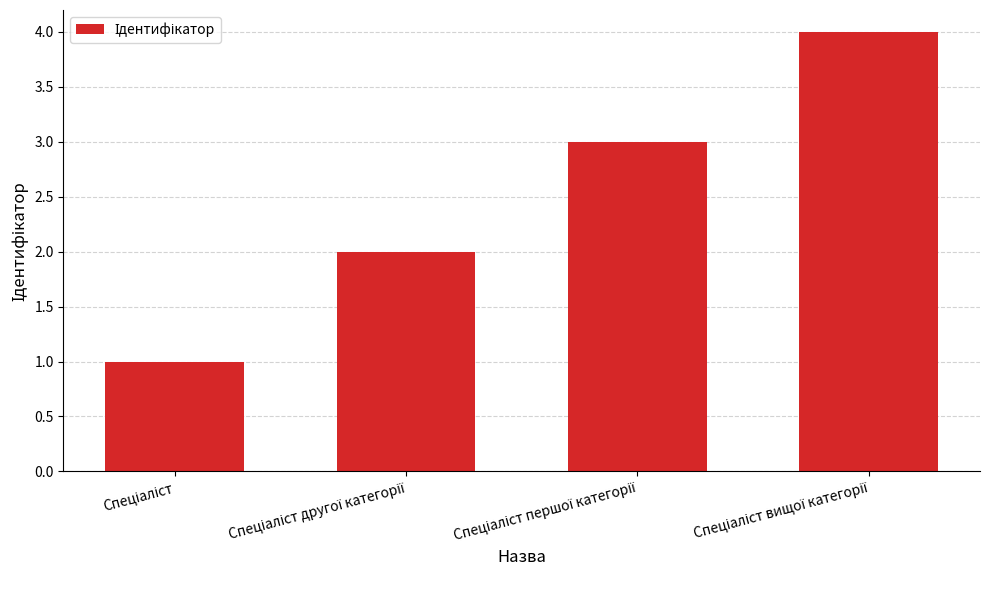

What is the sum of all values?

10